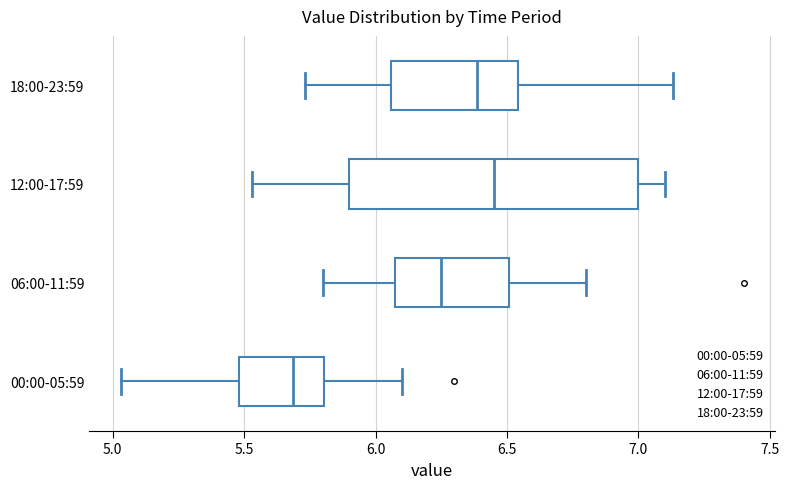

Where is the left edge of the box for 12:00-17:59 on the x-axis? The values are not printed on the chart, so give them approximately, as read against the axis.

5.90